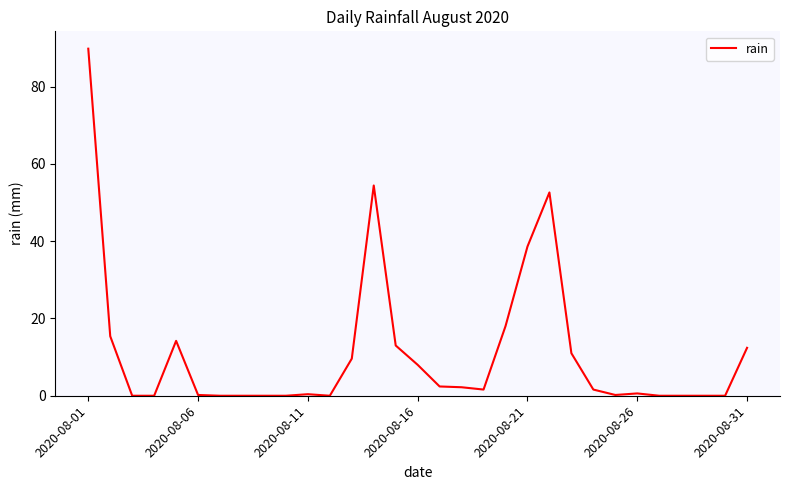

What is the difference between the maximum and minimum values?

89.8